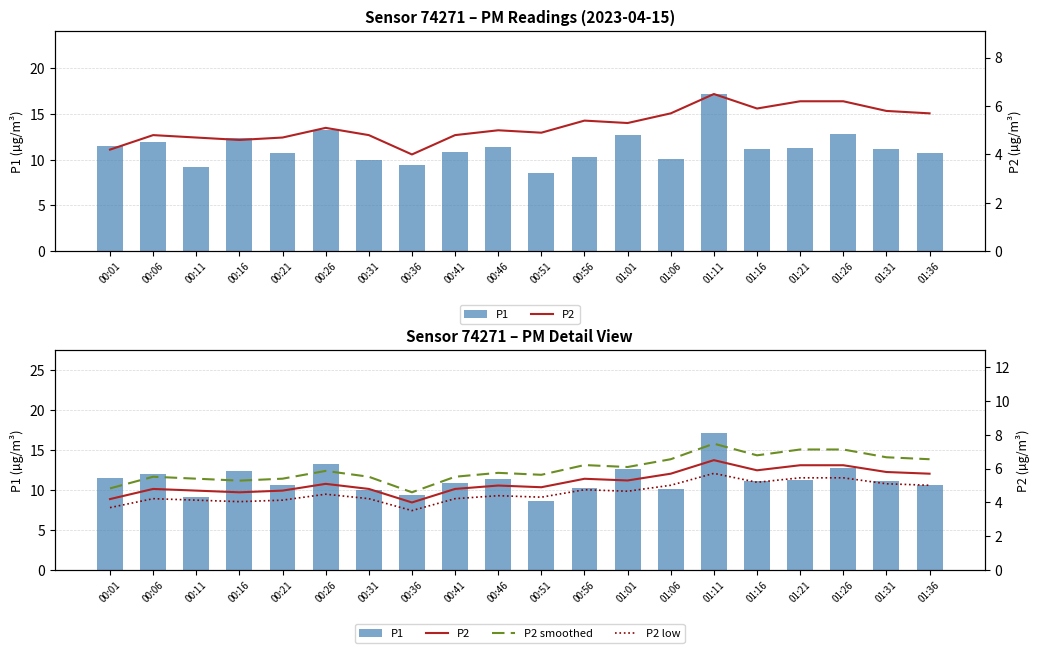

Does the chart contain any negative values?

No